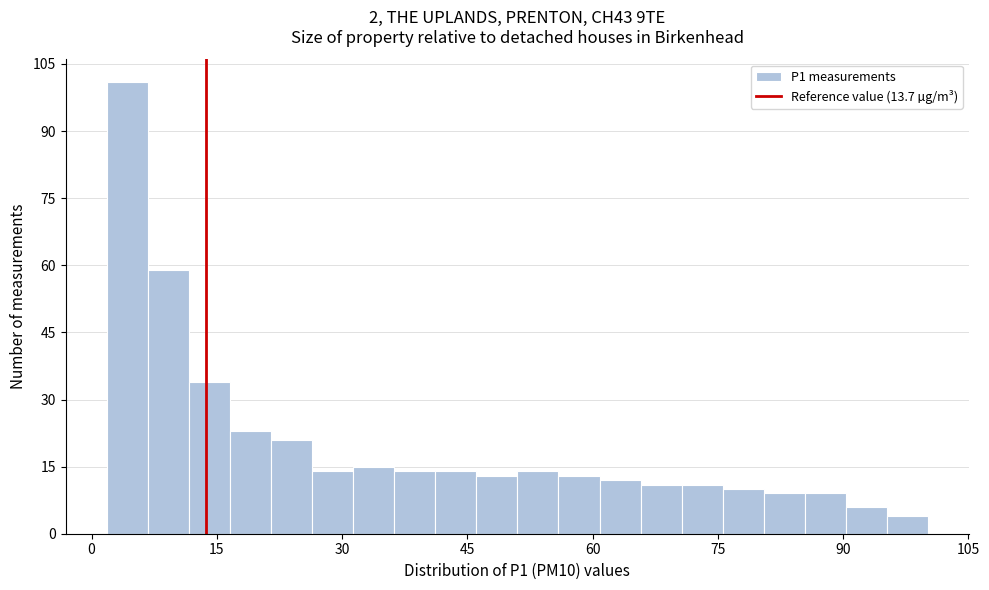

Read against the x-axis, roughly where is the centre of the tallest bar?

4